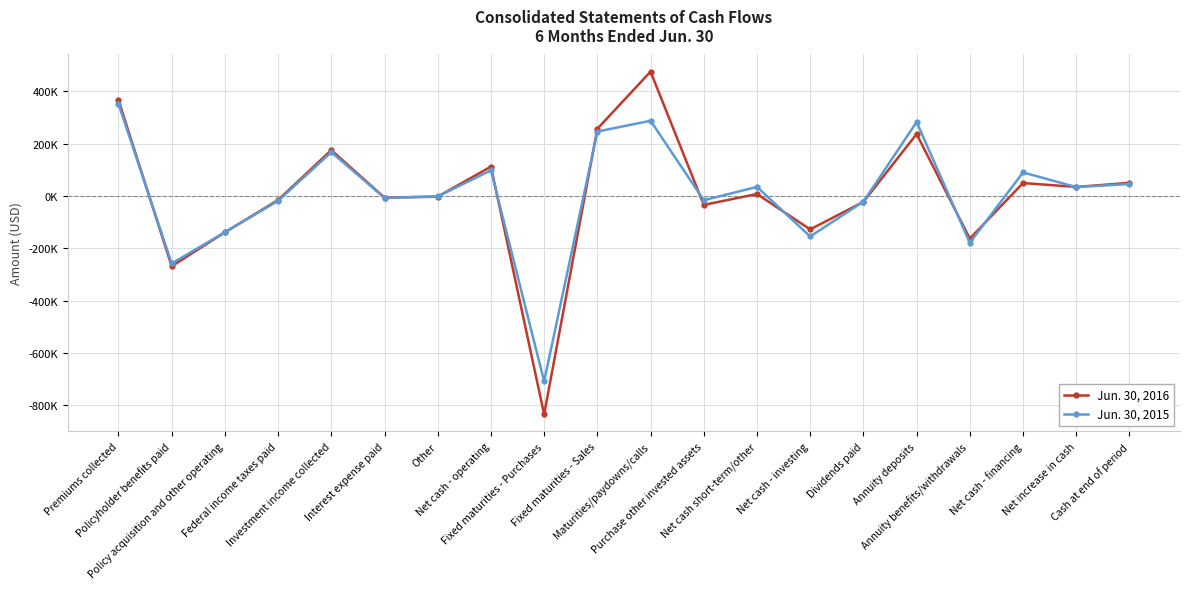

What are all the series names shown in the legend?

Jun. 30, 2016, Jun. 30, 2015